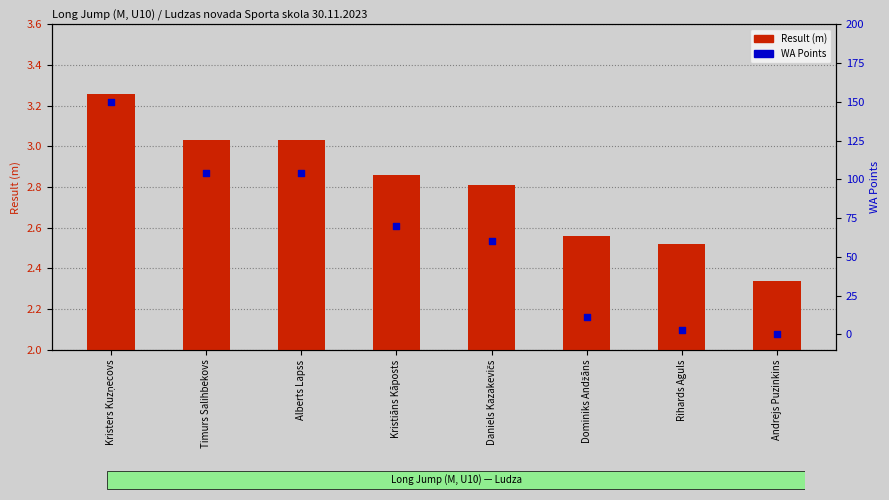

At which category is the sum across all series the highest?

Kristers Kuzņecovs